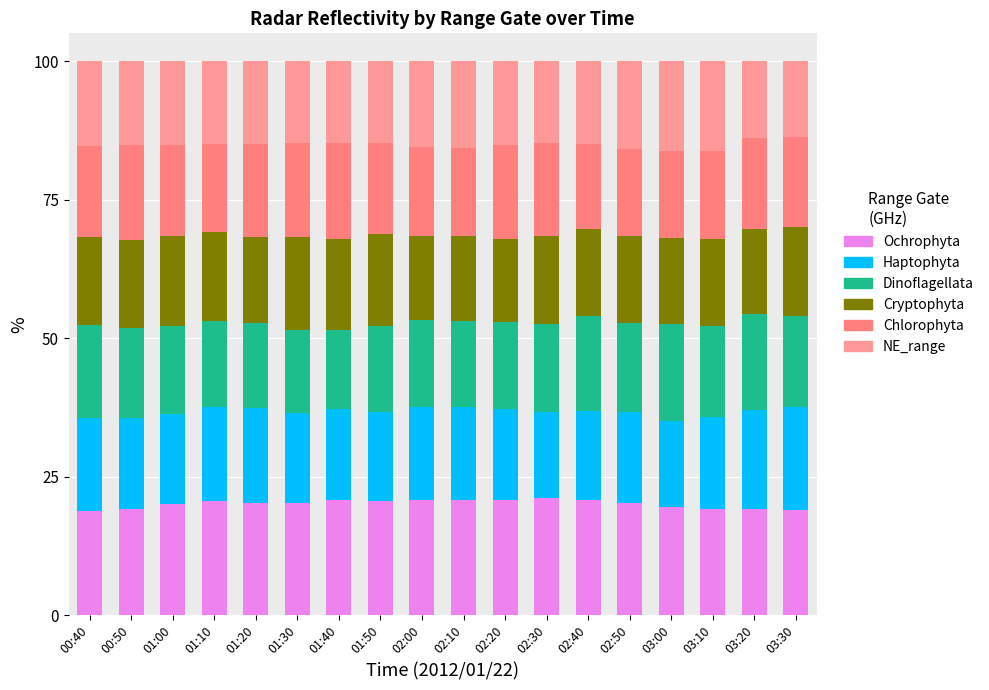

Does the chart contain stacked bars?

Yes